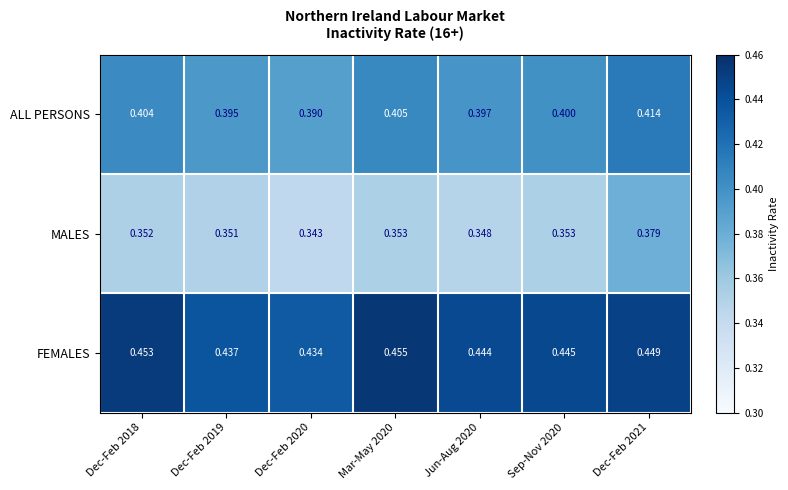

At which category is the sum across all series the highest?

Dec-Feb 2021